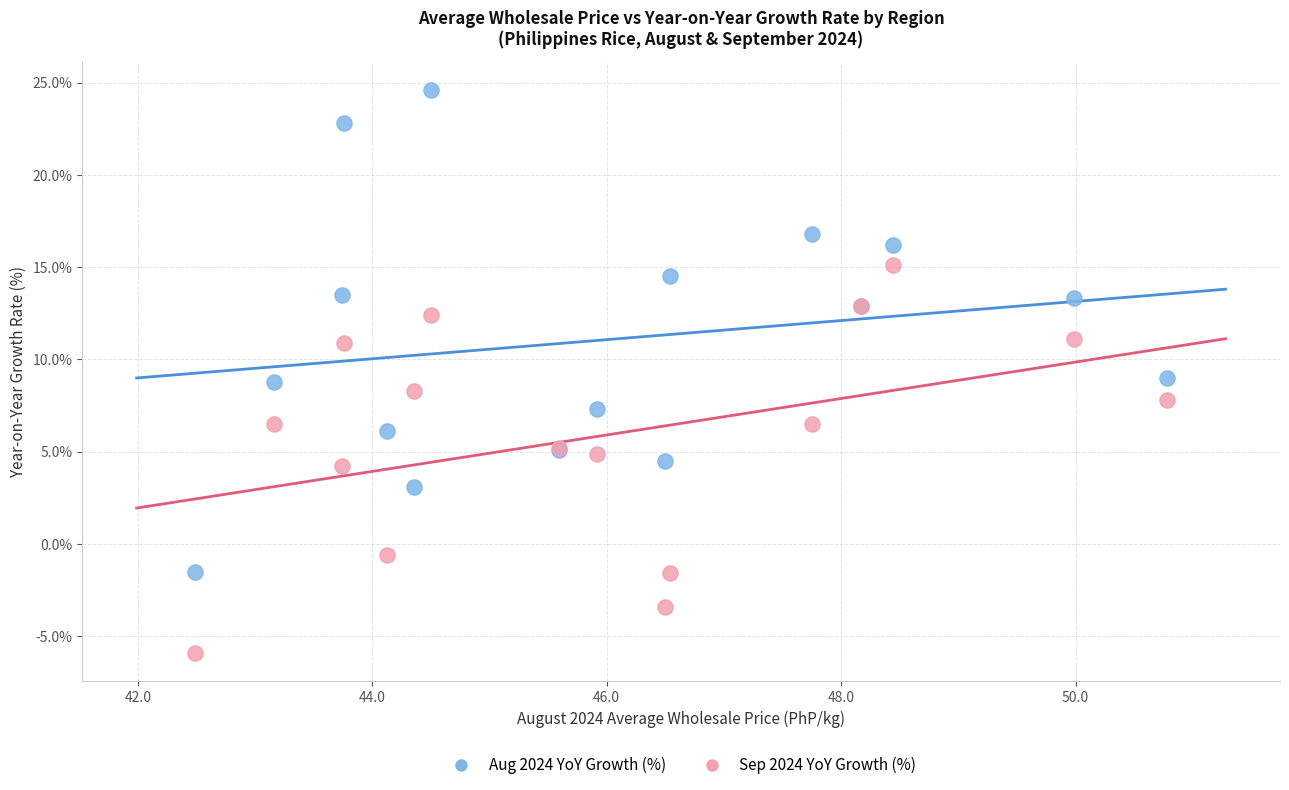

Which series has the widest spread of Y values?

Aug 2024 YoY Growth (%)